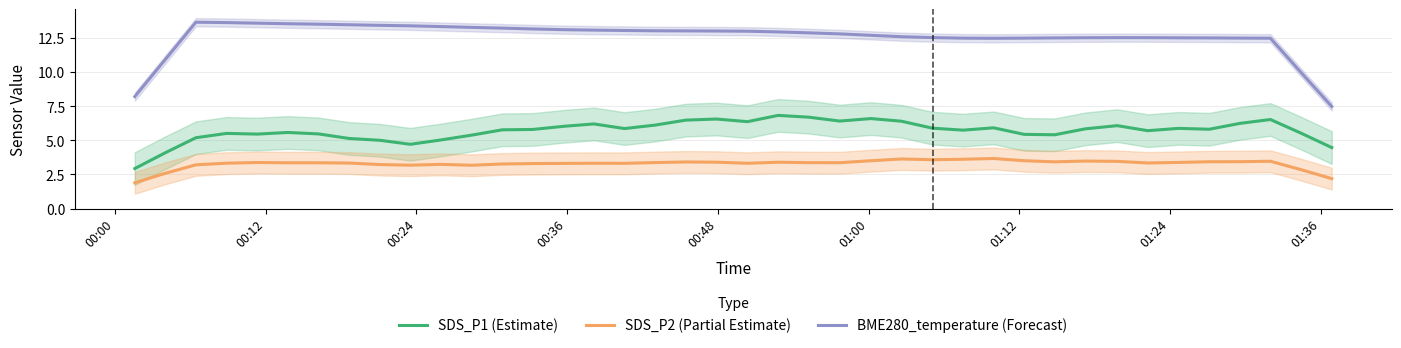

What is the maximum value for SDS_P1 (Estimate)?

6.8